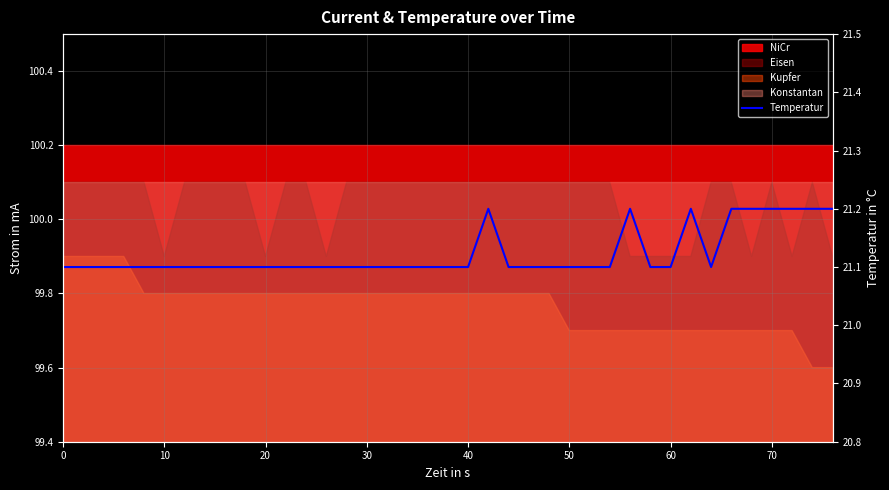

The value at 10 is 21.1. True or false?

True